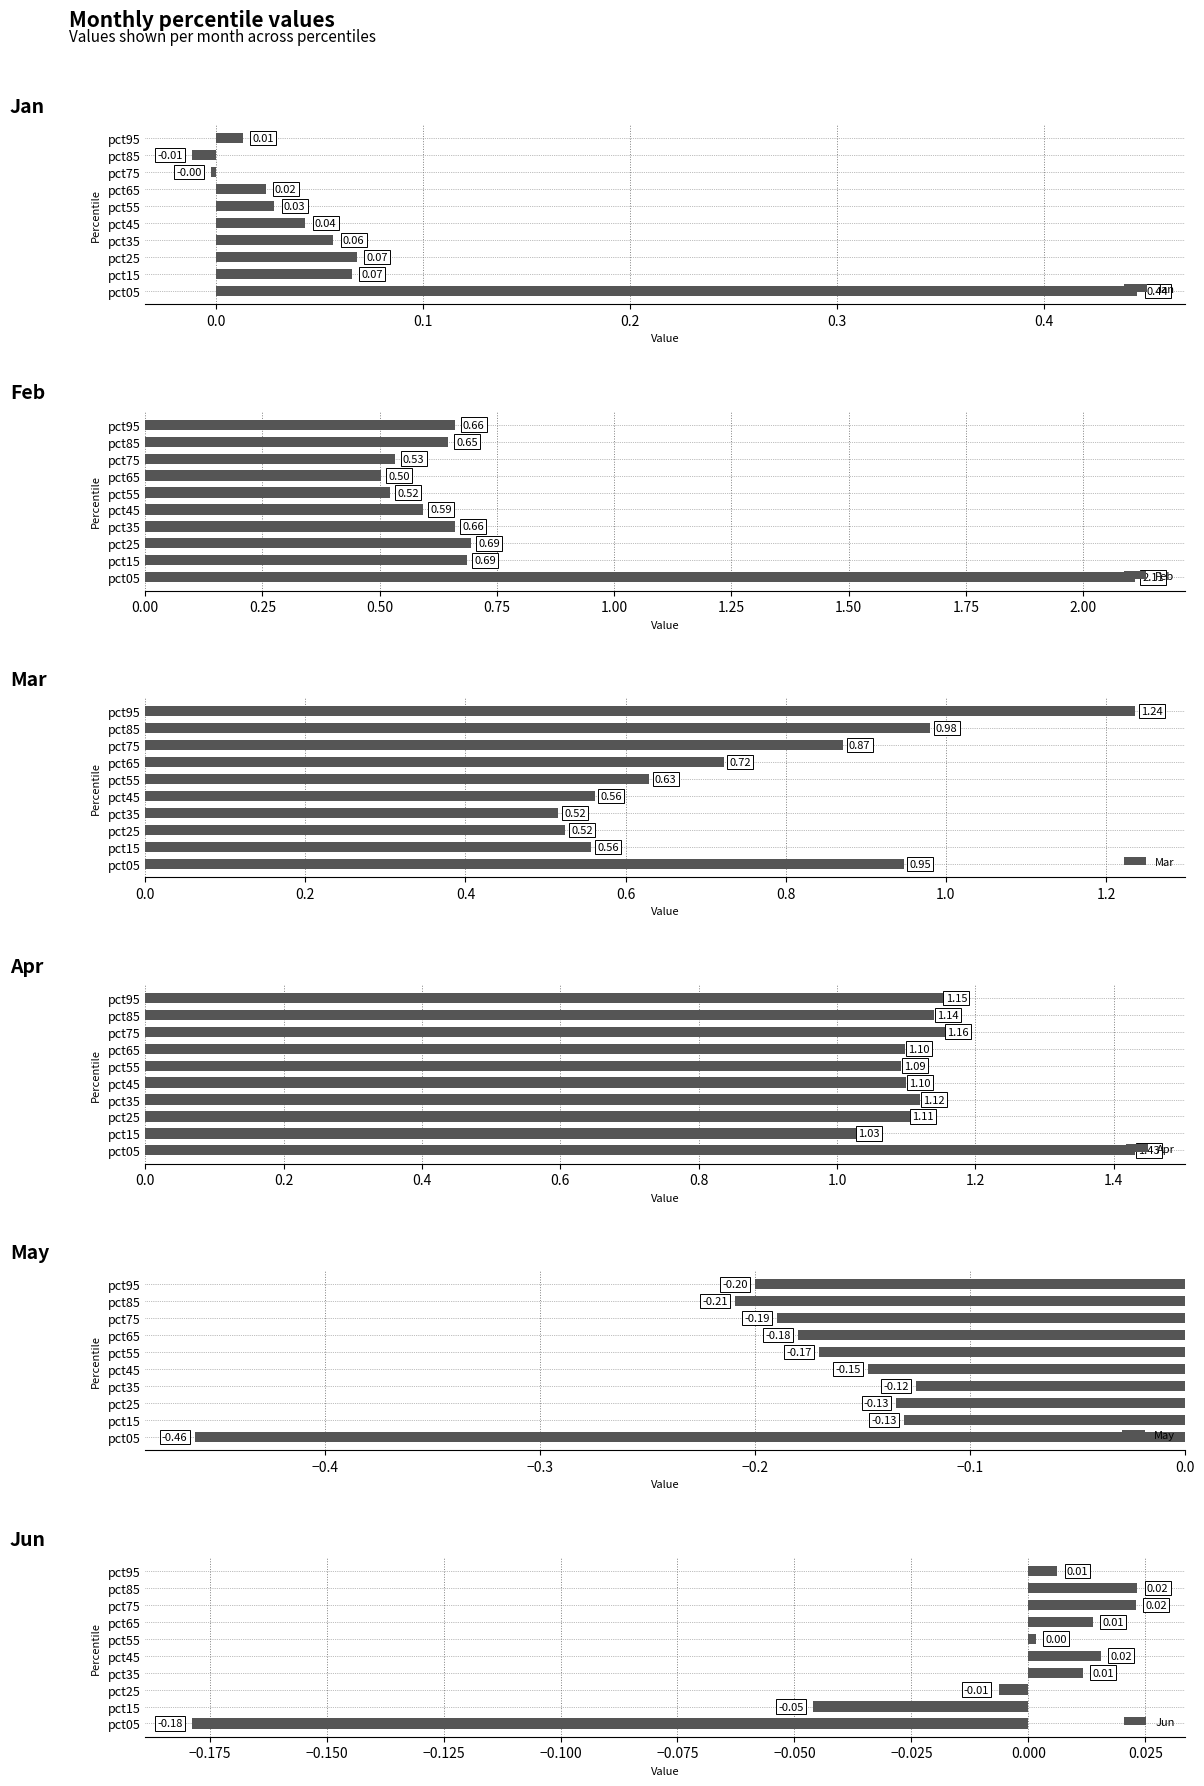

Does the chart contain stacked bars?

No